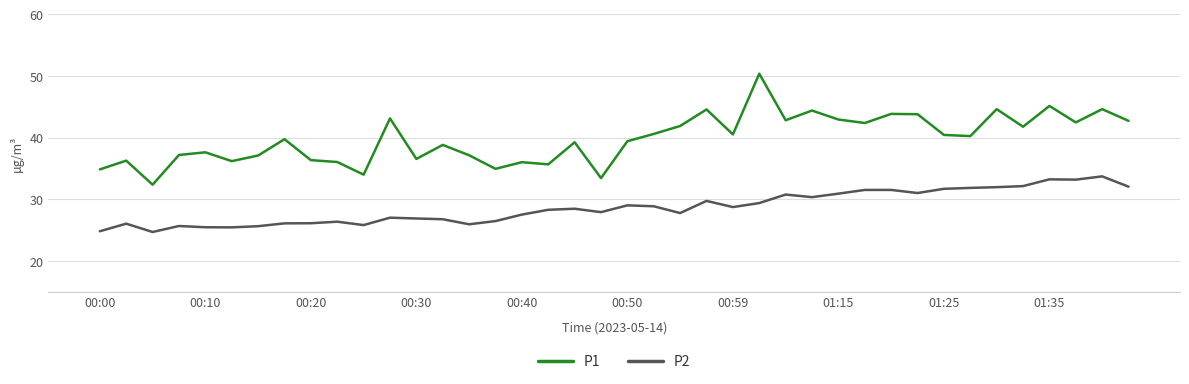

Which series has the largest total across all categories?

P1